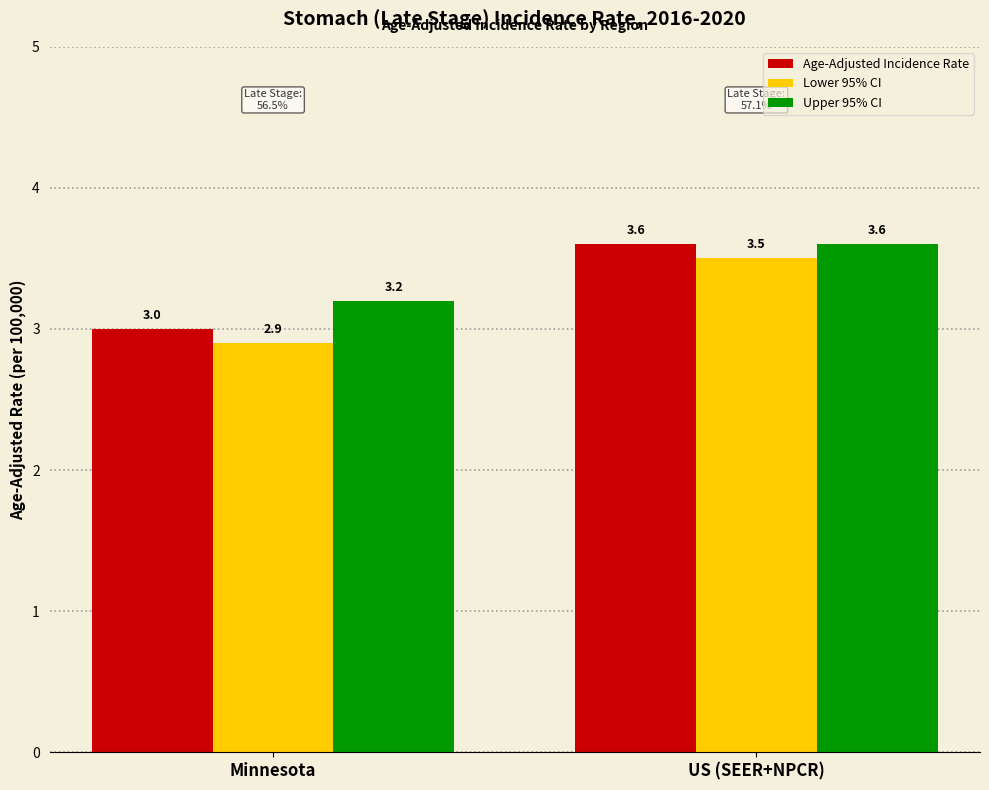

What is the label of the 2nd bar from the right?

Minnesota